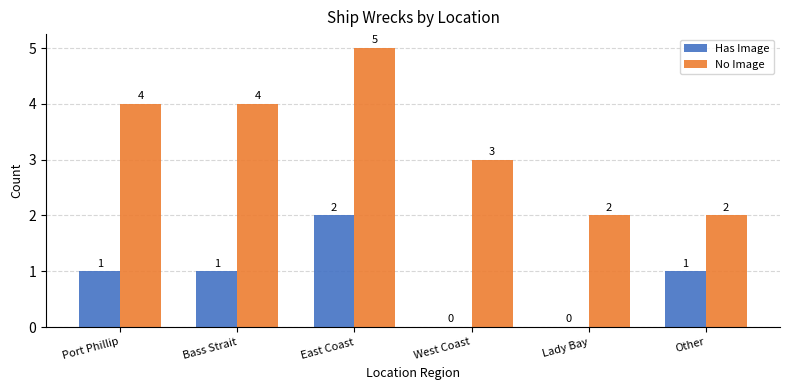

Reading right to left, list all the values displayed in this chart.

Has Image: Other=1	Lady Bay=0	West Coast=0	East Coast=2	Bass Strait=1	Port Phillip=1
No Image: Other=2	Lady Bay=2	West Coast=3	East Coast=5	Bass Strait=4	Port Phillip=4